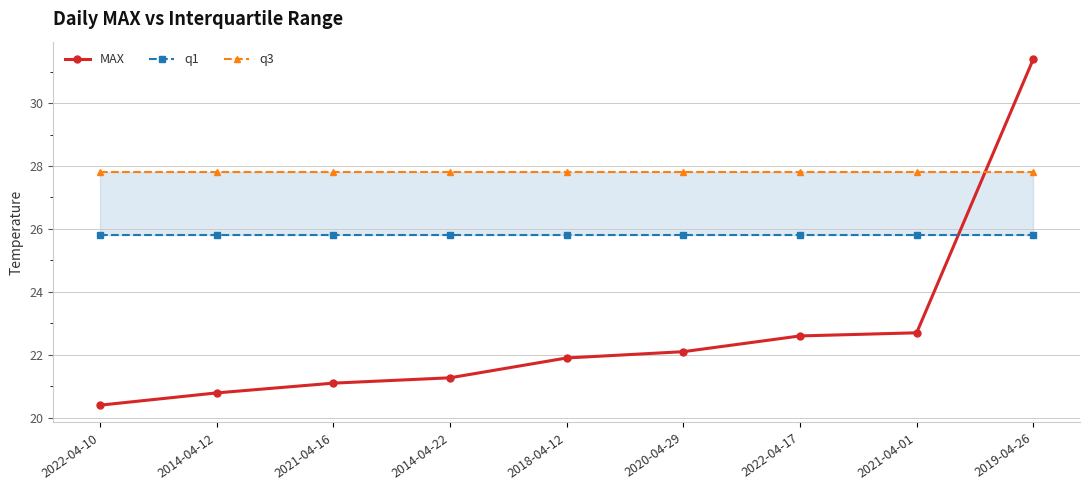

Which series has the widest spread of values?

MAX